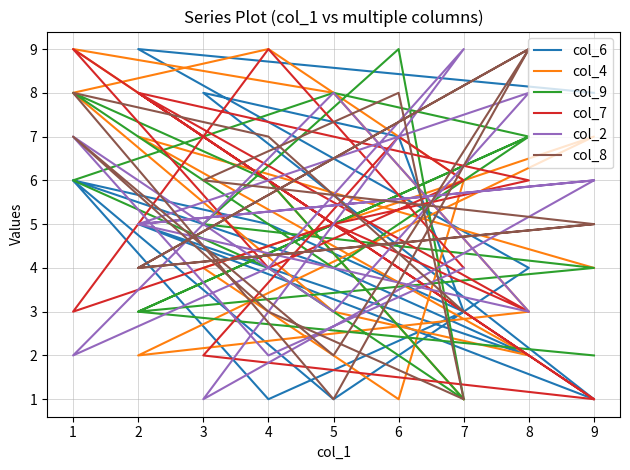

Is this an area chart (filled region under the line)?

No